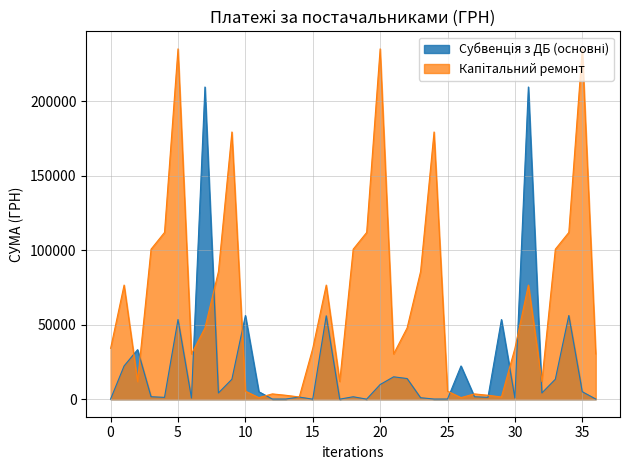

Where does the Капiтальний ремонт series first go above 34131?

0